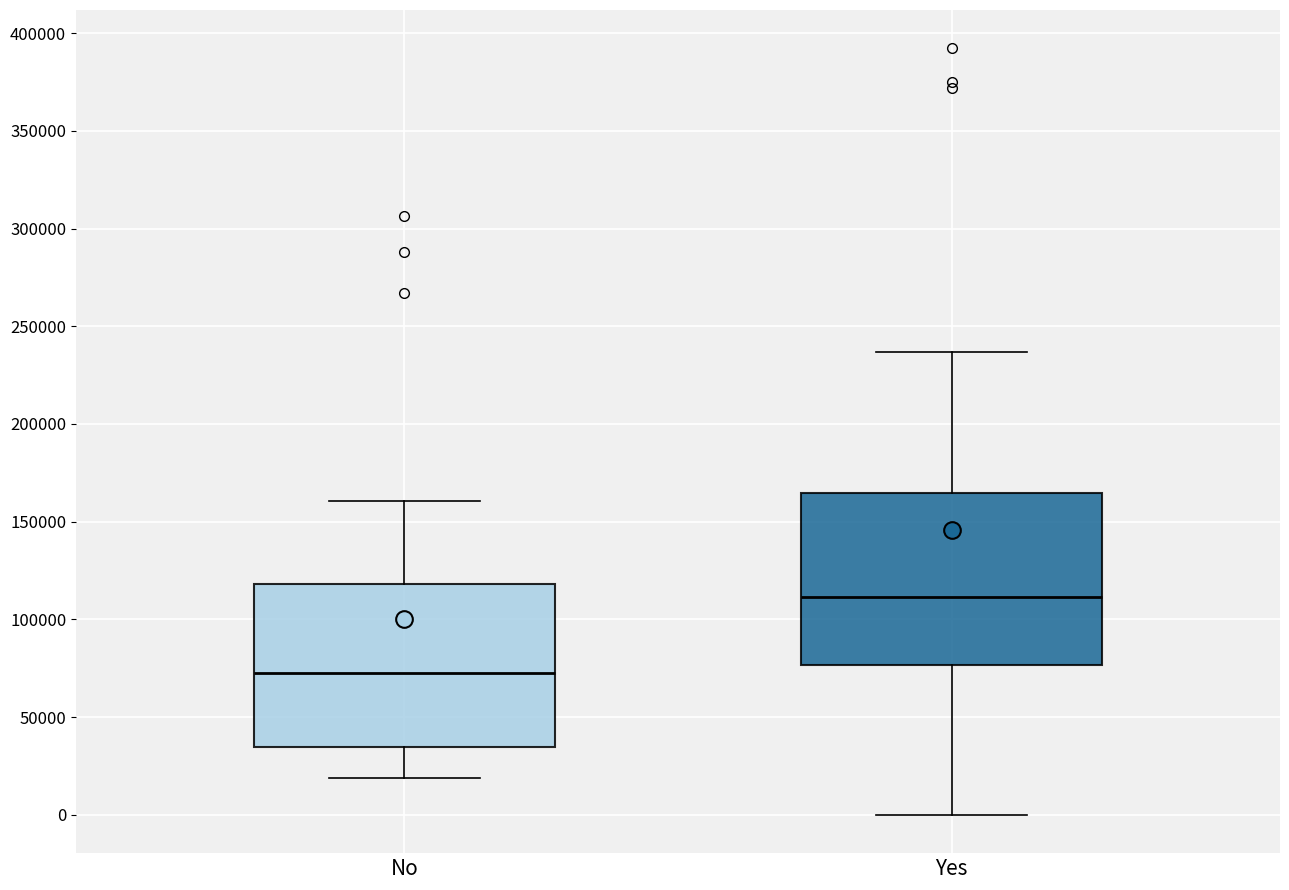

Reading left to right, read every box against the y-axis: the position of its median line, the range the box covers, and the ends of its whiskers. The values are not printed on the chart, so give them approximately, as read against the axis.

No: median 75000, box 35000 to 120000, whiskers 20000 to 160000
Yes: median 110000, box 75000 to 165000, whiskers 0 to 235000